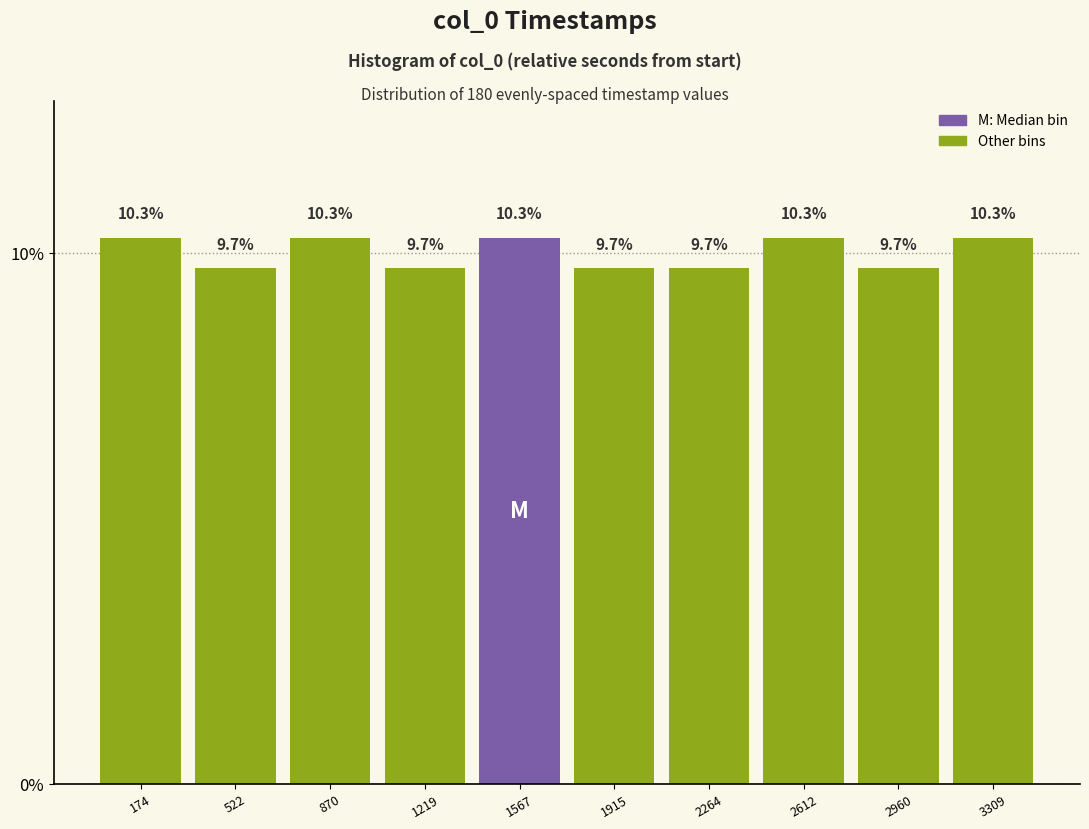

How tall is the bar that spans 700 to 1050 on the x-axis? The bar edges are not printed on the chart, so give them approximately, as read against the axis.

10.3